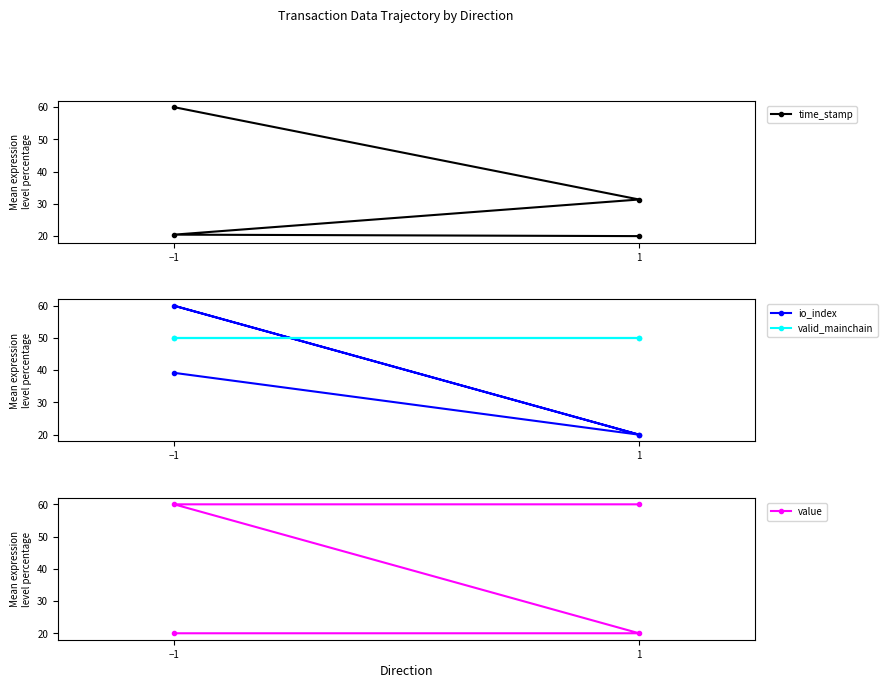

What is the greatest value displayed?

60.0